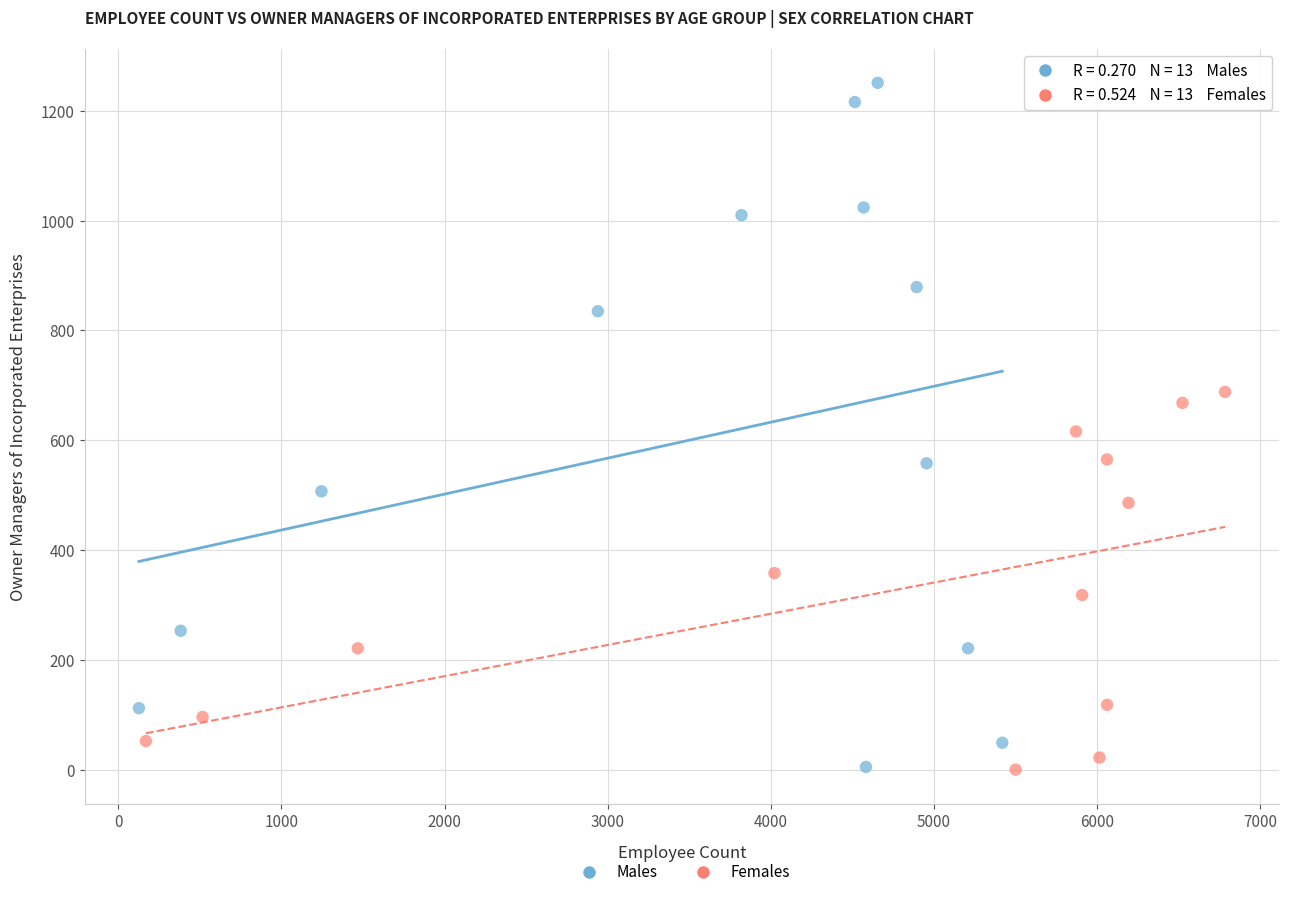

Which series reaches the maximum Y coordinate?

Males